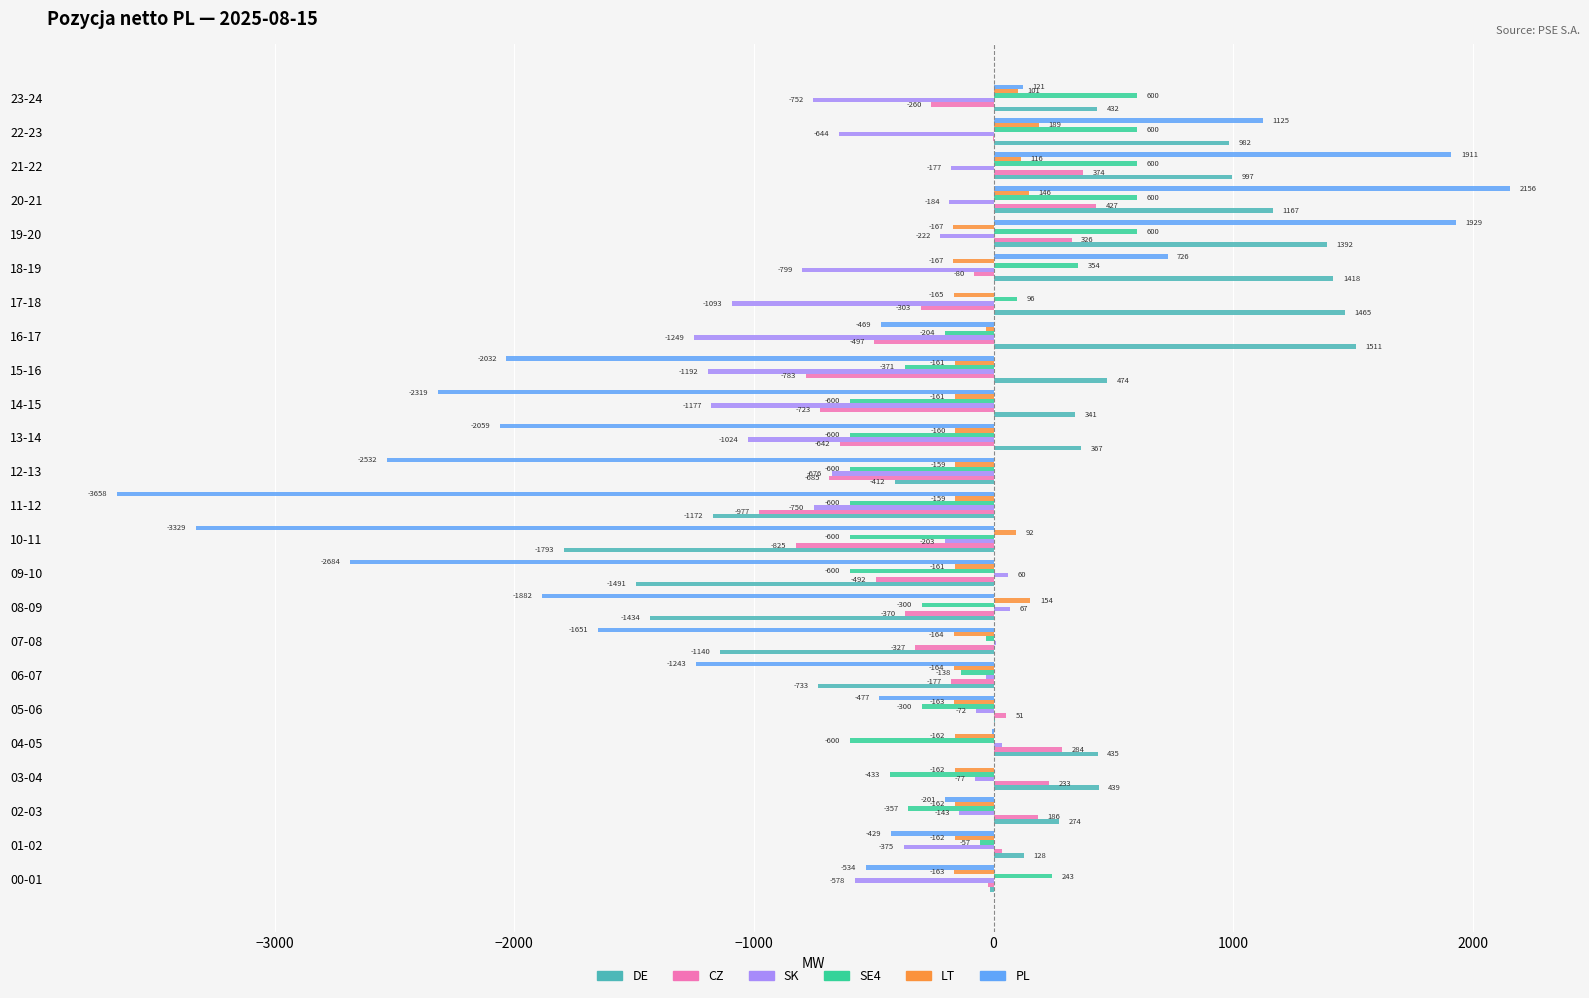

What is the maximum value shown in the chart?

2156.4